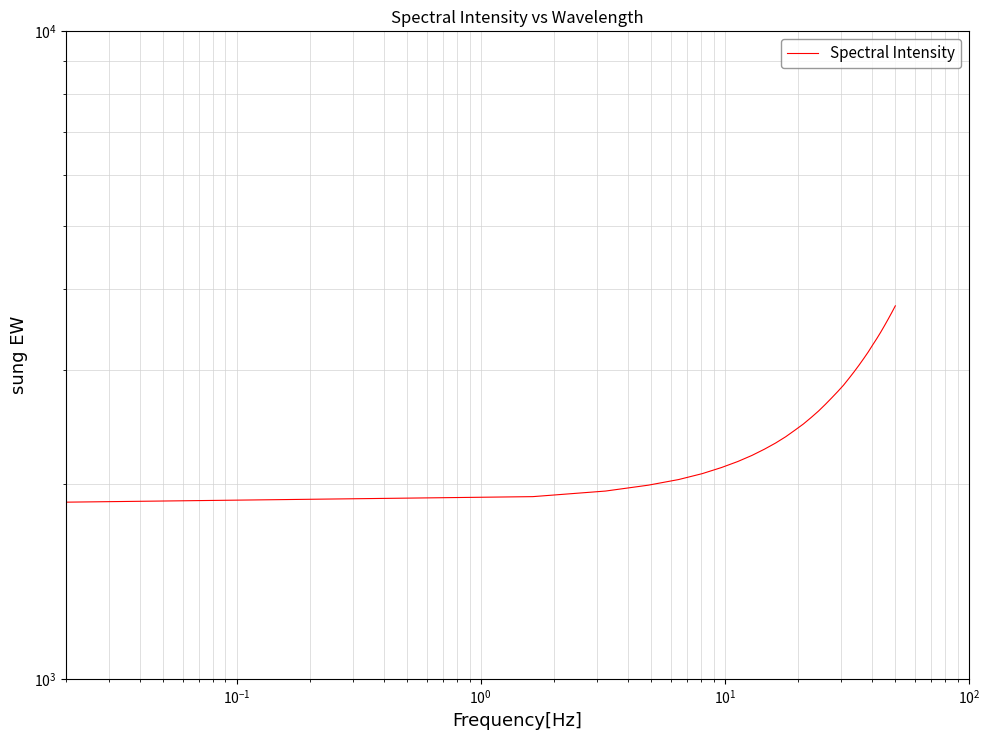

What is the difference between the maximum and minimum values?

1893.0